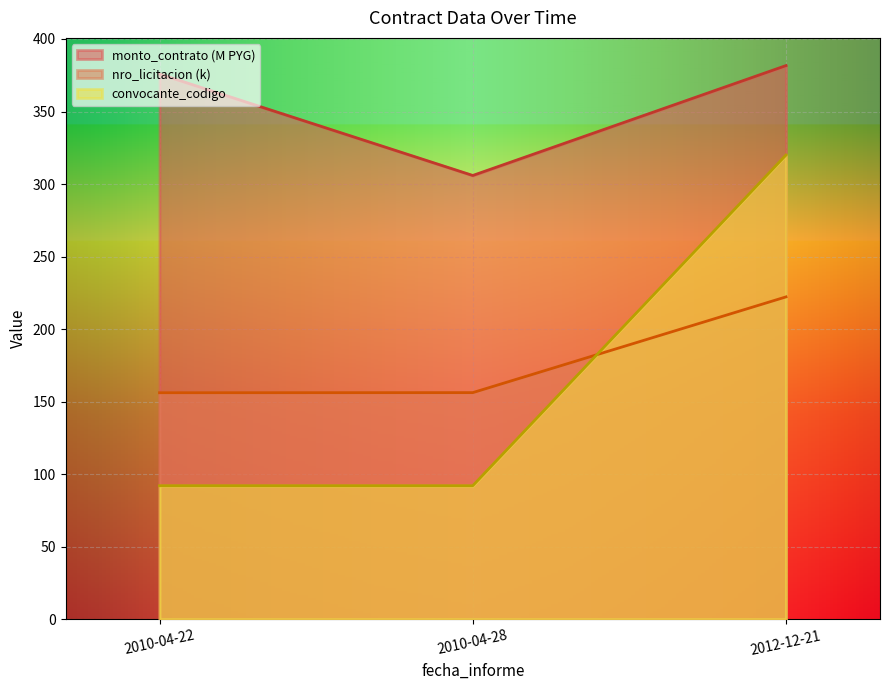

Is it true that convocante_codigo equals 162.3 at 2010-04-28?

False